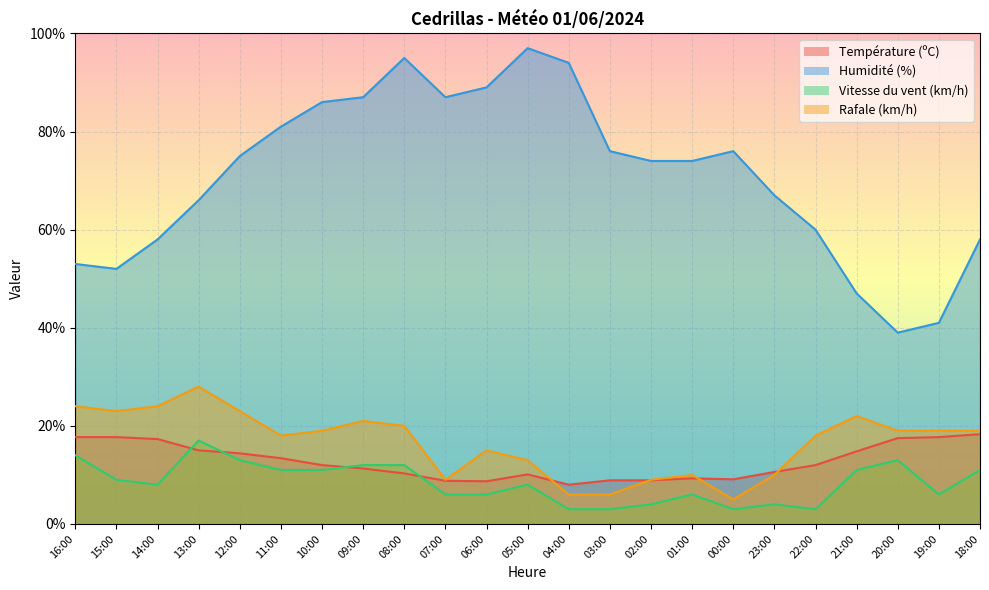

What is the greatest value displayed?

97.0